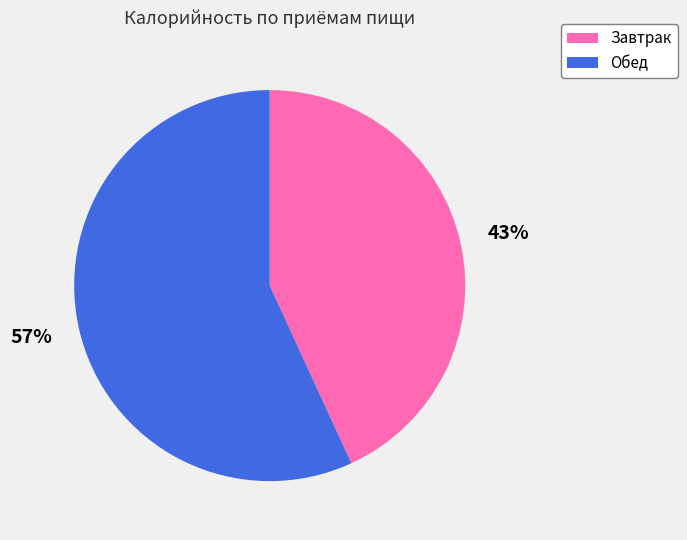

Is it true that Завтрак is 43% of the pie?

True